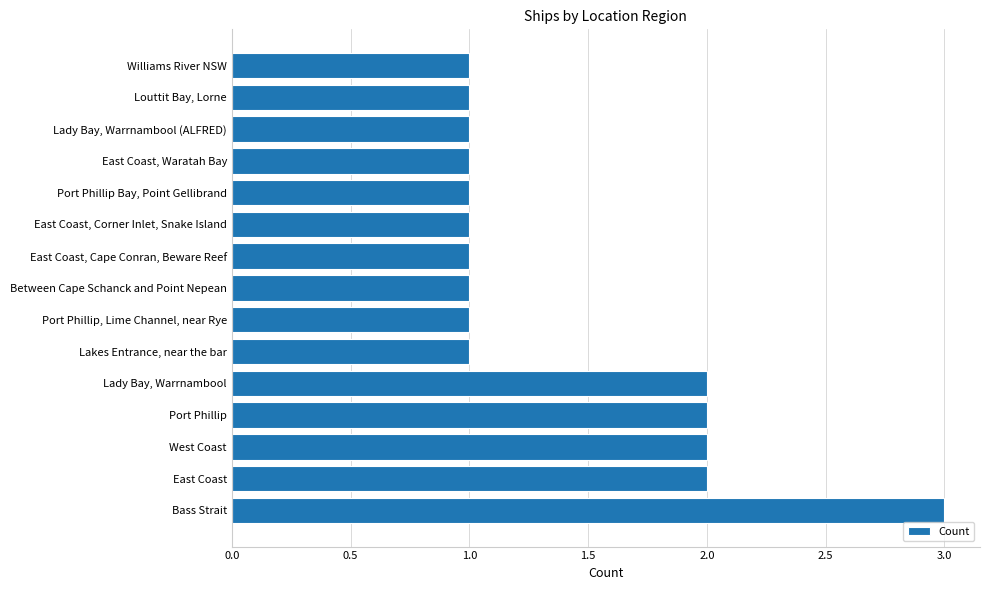

What is the difference between the maximum and minimum values?

2